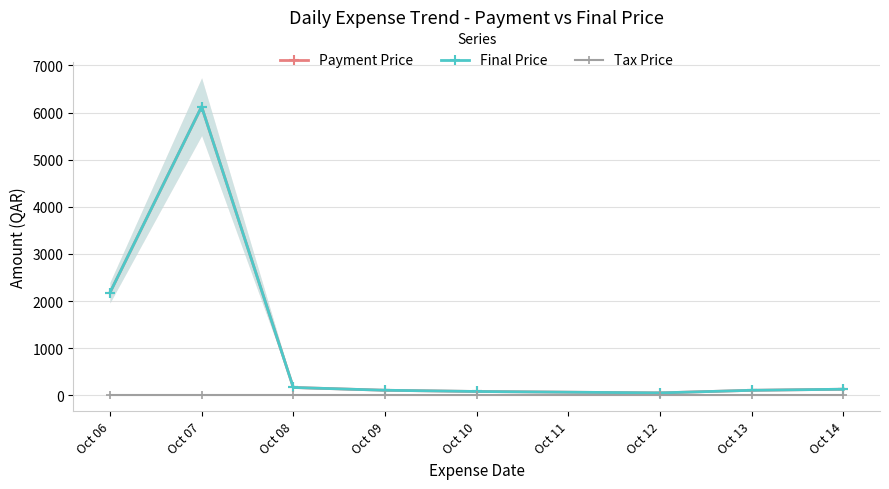

Read the Final Price value at Oct 06, to the nearest 50.

2200